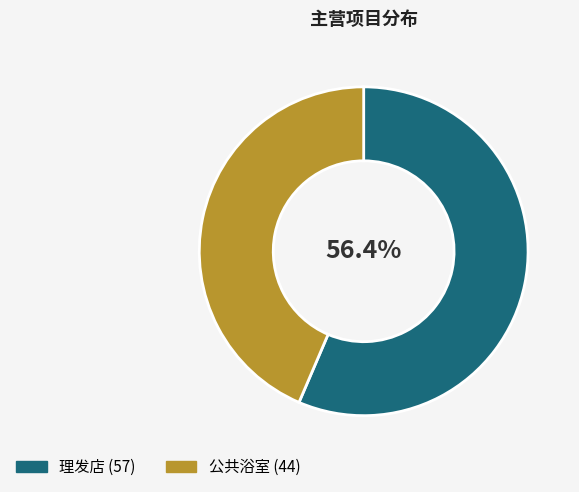

What percentage is the 公共浴室 slice, to the nearest percent?

44%